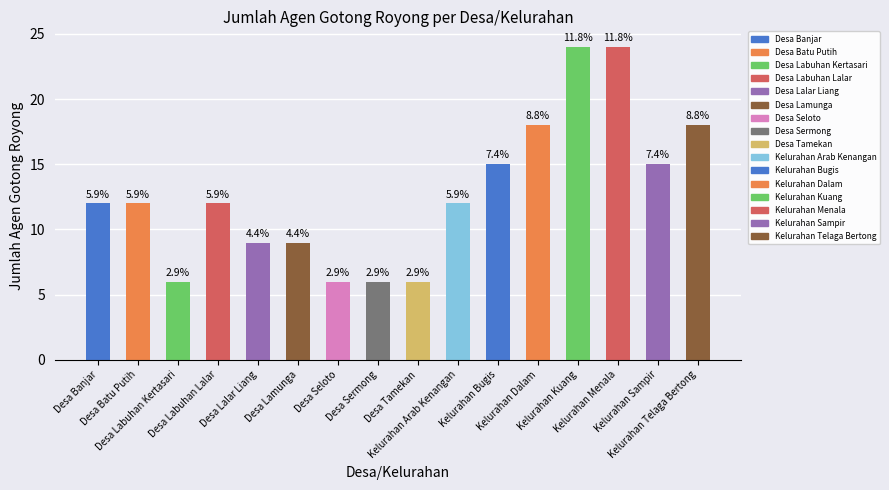

At which category does the chart reach its peak across all series?

Kelurahan Kuang